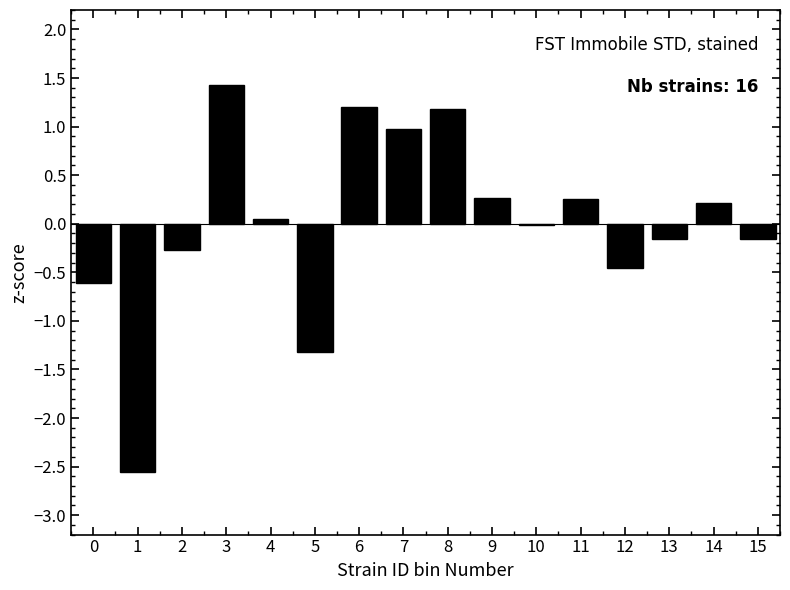

True or false: the data shows 2.5 at 3.

False